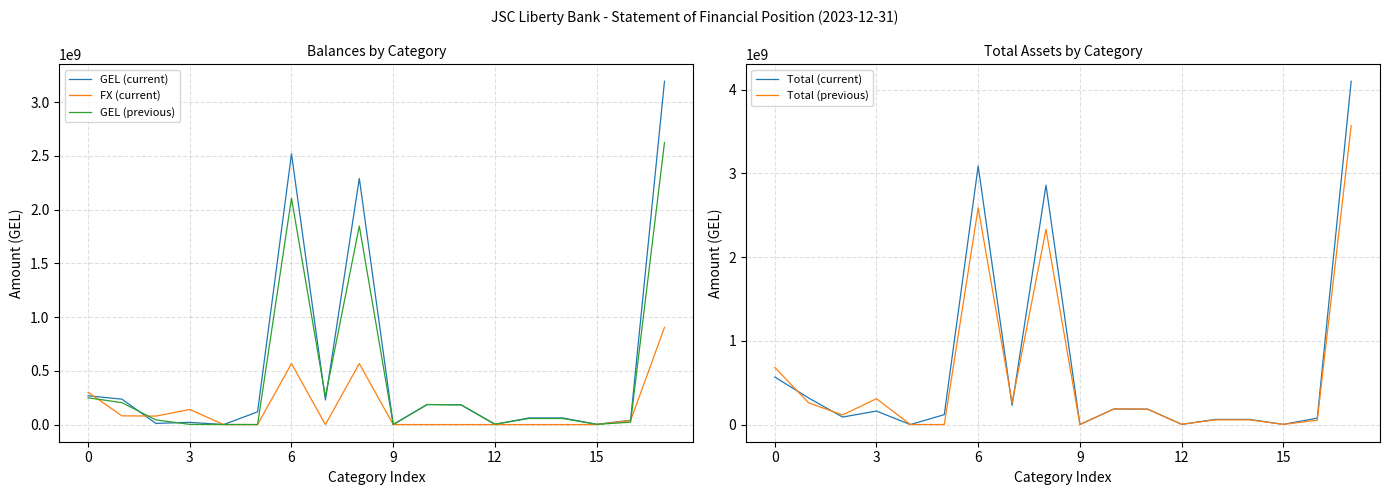

True or false: Total (previous) and Total (current) cross at least once.

True